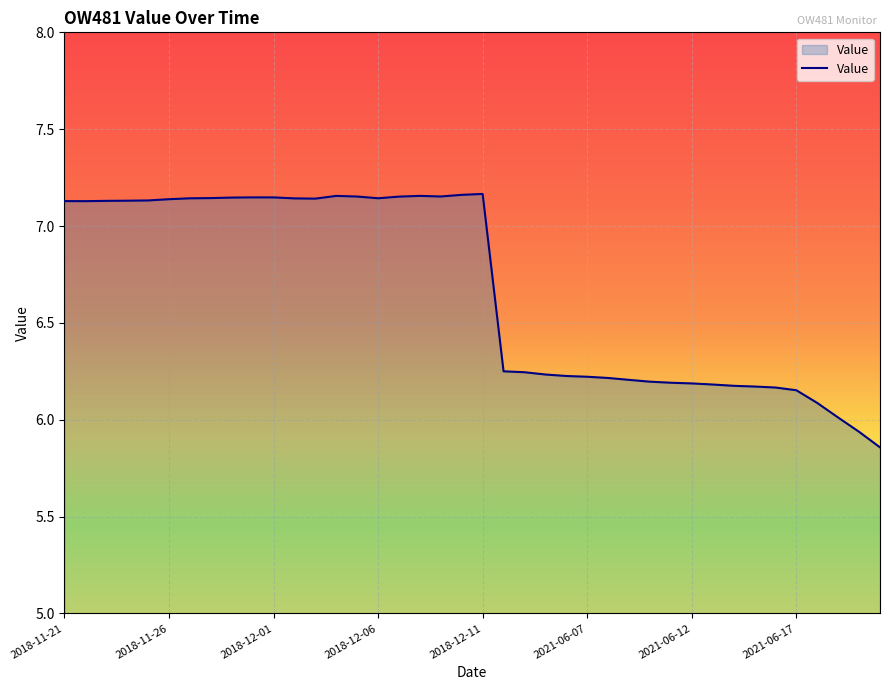

What is the difference between the maximum and minimum values?

1.3